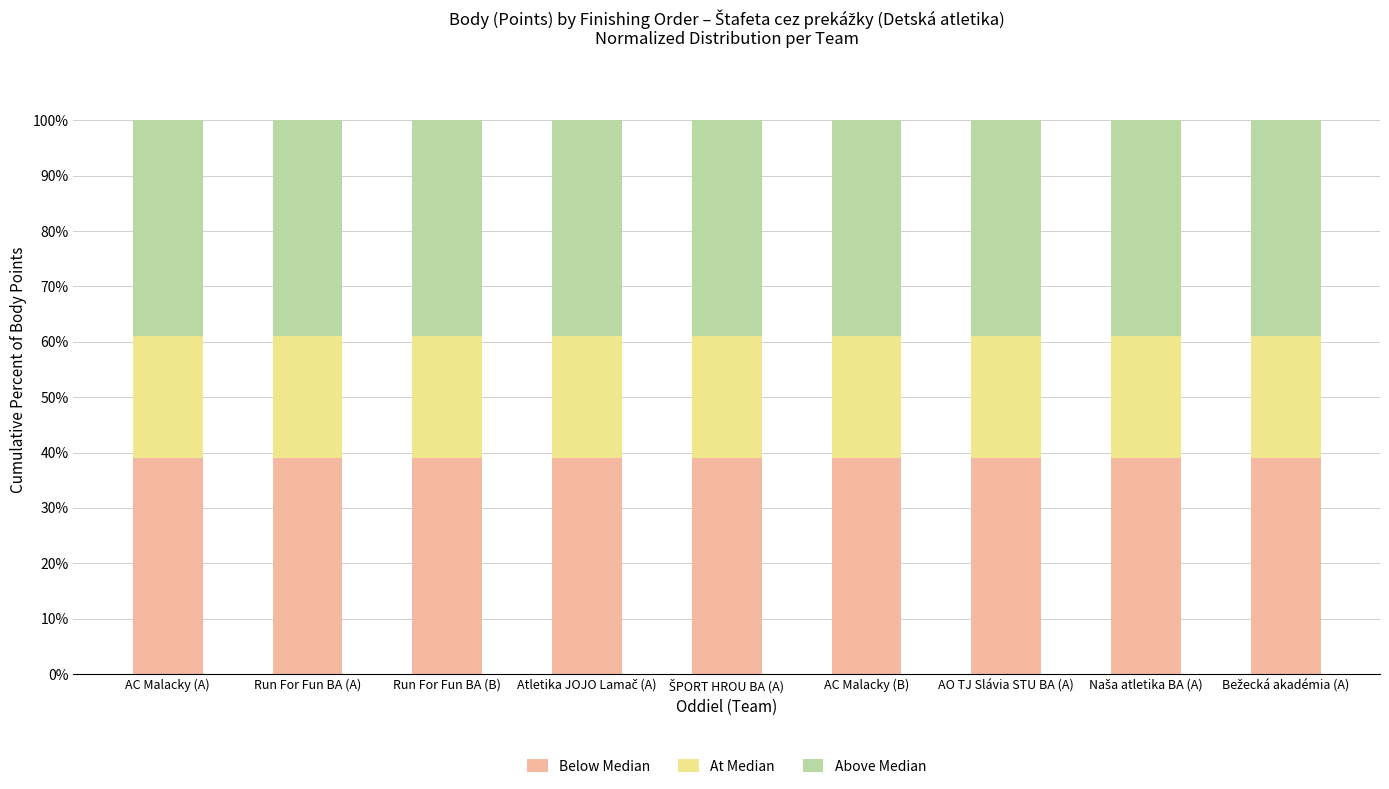

What is the total value across all series at Run For Fun BA (A)?

100.0